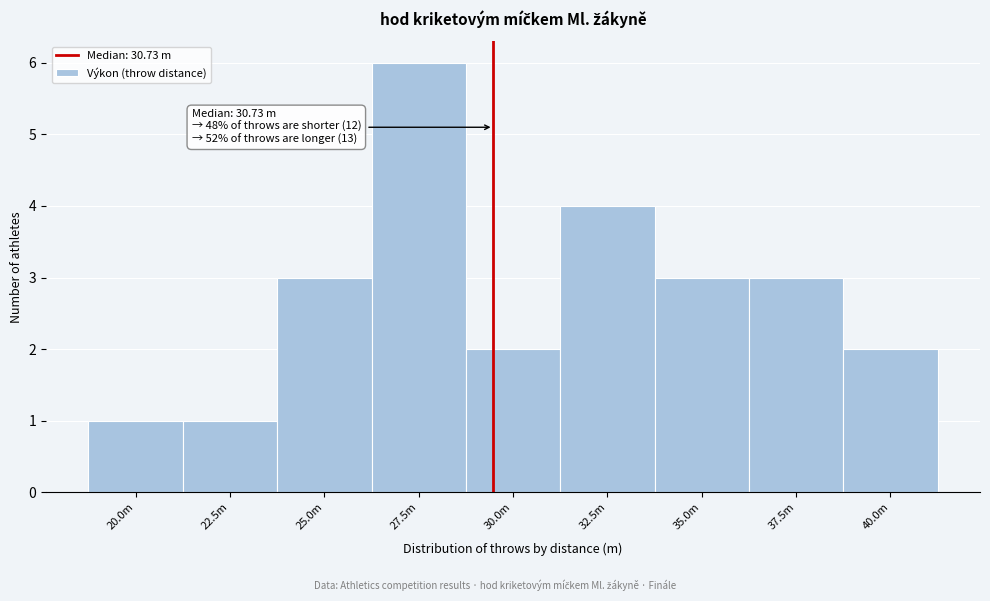

Reading left to right, what are all the values shown in this chart?

1	1	3	6	2	4	3	3	2